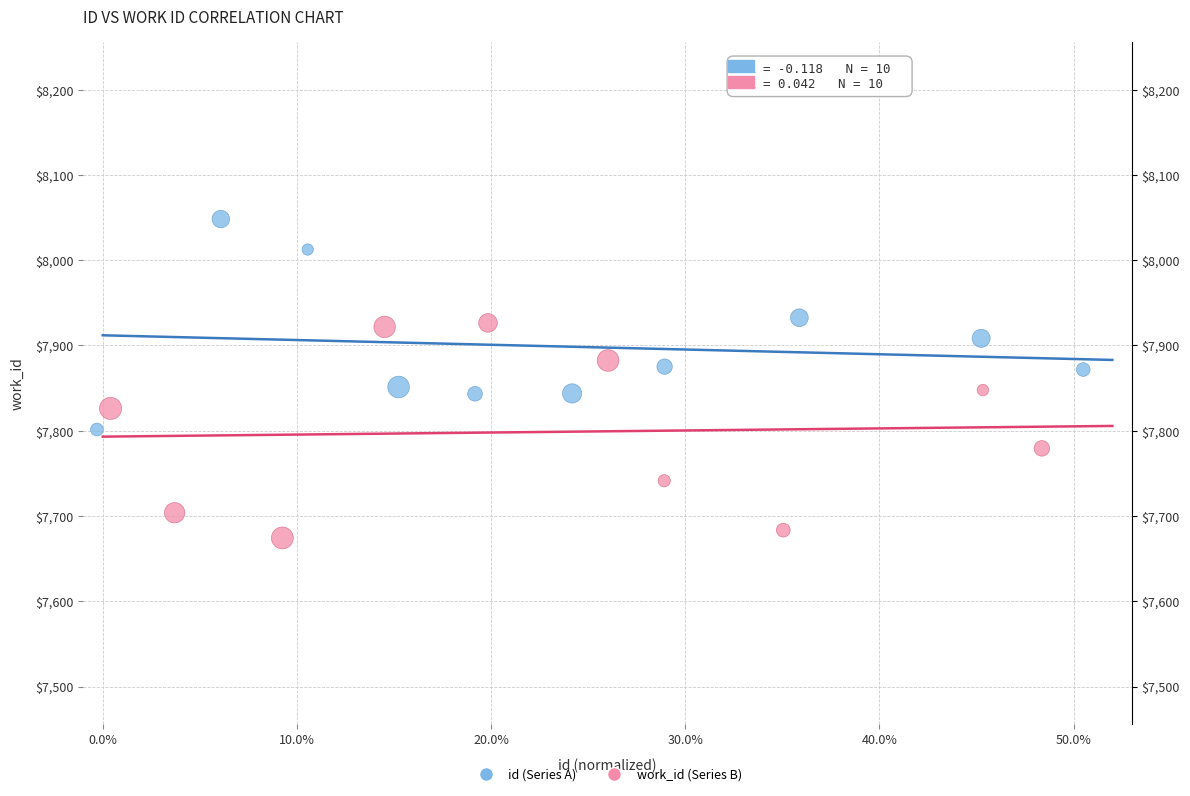

Which series contains the highest Y value?

id (Series A)